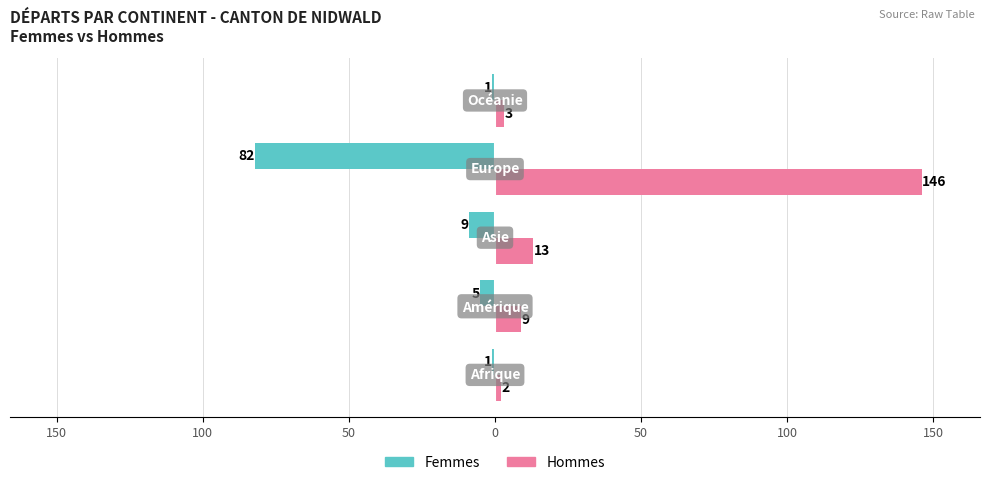

What are all the series names shown in the legend?

Femmes, Hommes